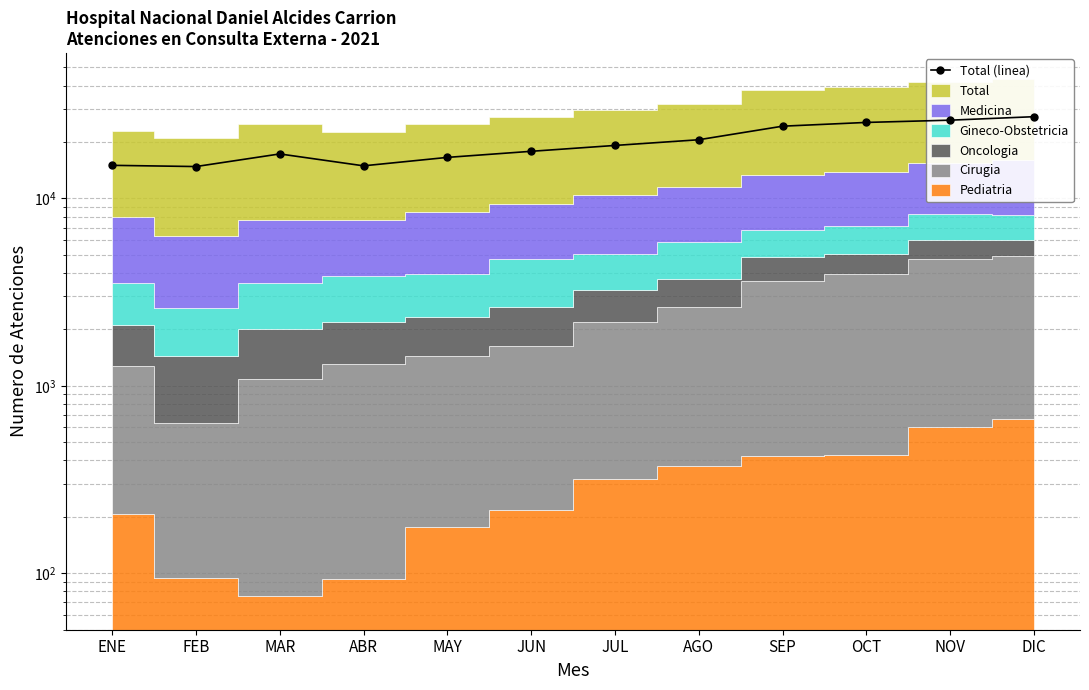

What is the label of the 10th point from the left?

OCT